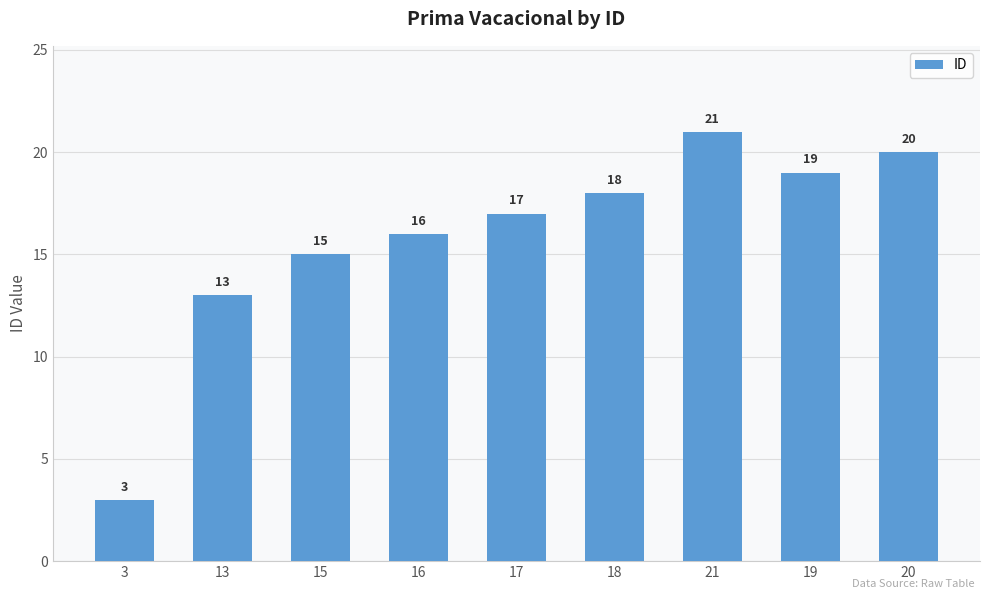

Read the value at 21, to the nearest 10.

20